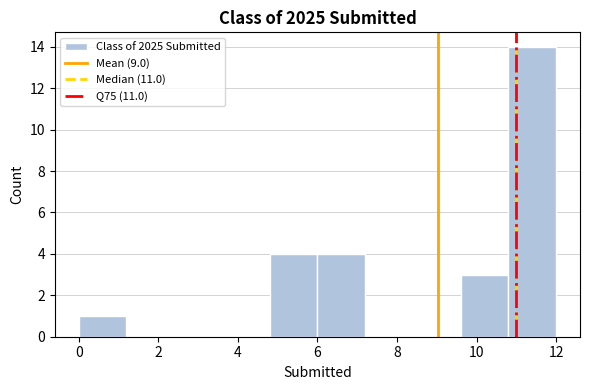

Reading left to right, list every bar in this chart as the range it spans on the x-axis followed by its height. The values are not printed on the chart, so give them approximately, as read against the axis.

0.0 to 1.2: 1
1.2 to 2.4: 0
2.4 to 3.6: 0
3.6 to 4.8: 0
4.8 to 6.0: 4
6.0 to 7.2: 4
7.2 to 8.4: 0
8.4 to 9.6: 0
9.6 to 10.8: 3
10.8 to 12.0: 14